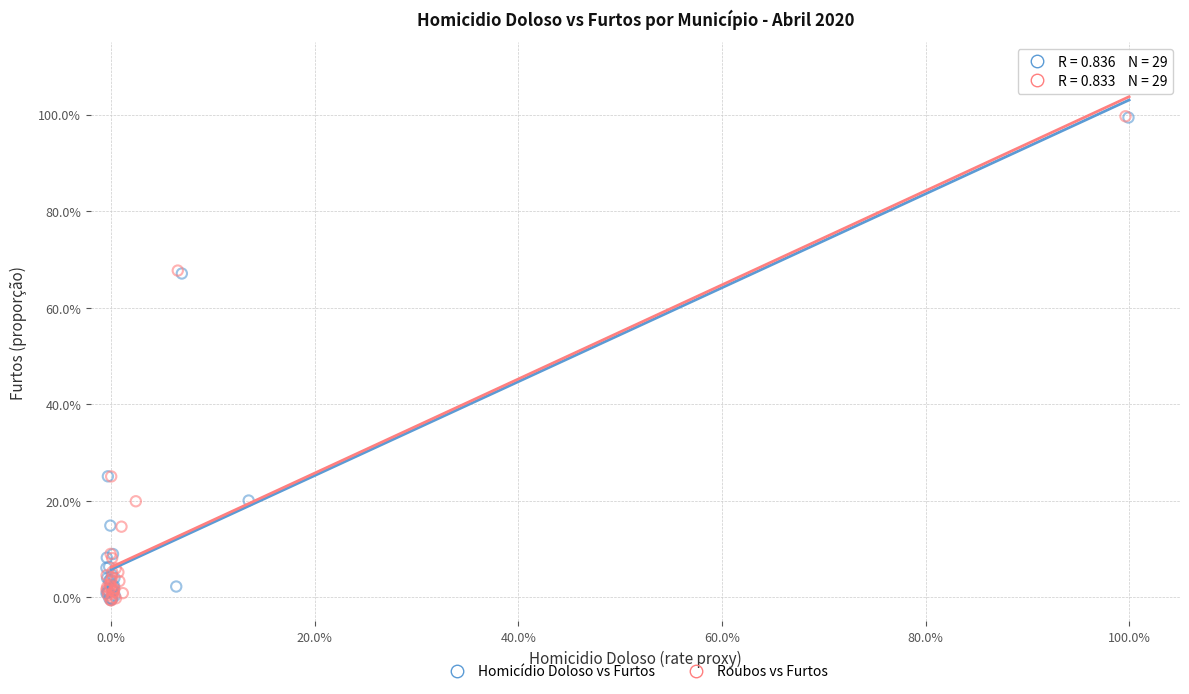

Which series has the largest Y range (max minus min)?

Roubos vs Furtos